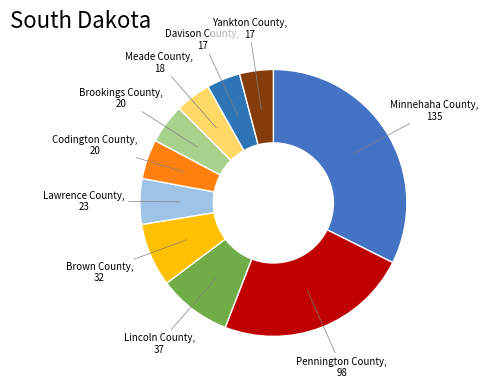

What is the ratio of the value at Pennington County, 98 to the value at Davison County, 17?

5.8